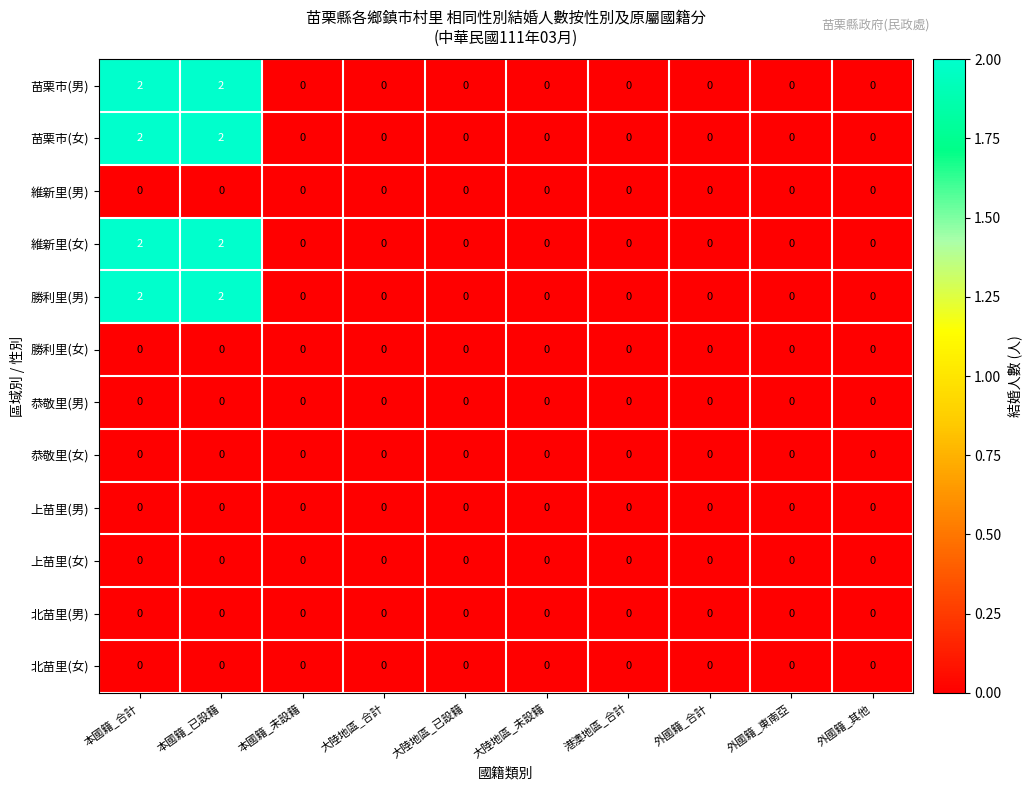

What is the greatest value displayed?

2